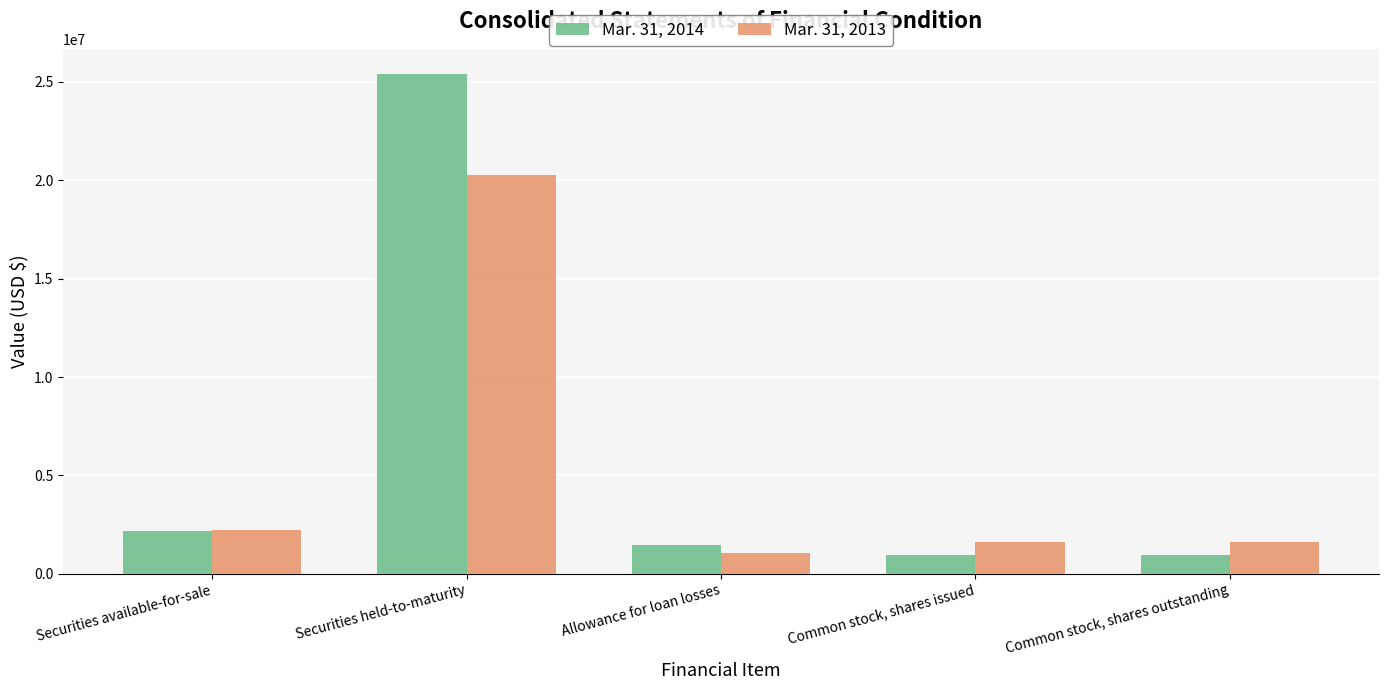

How many values in the Mar. 31, 2013 series are below 1634725?

1